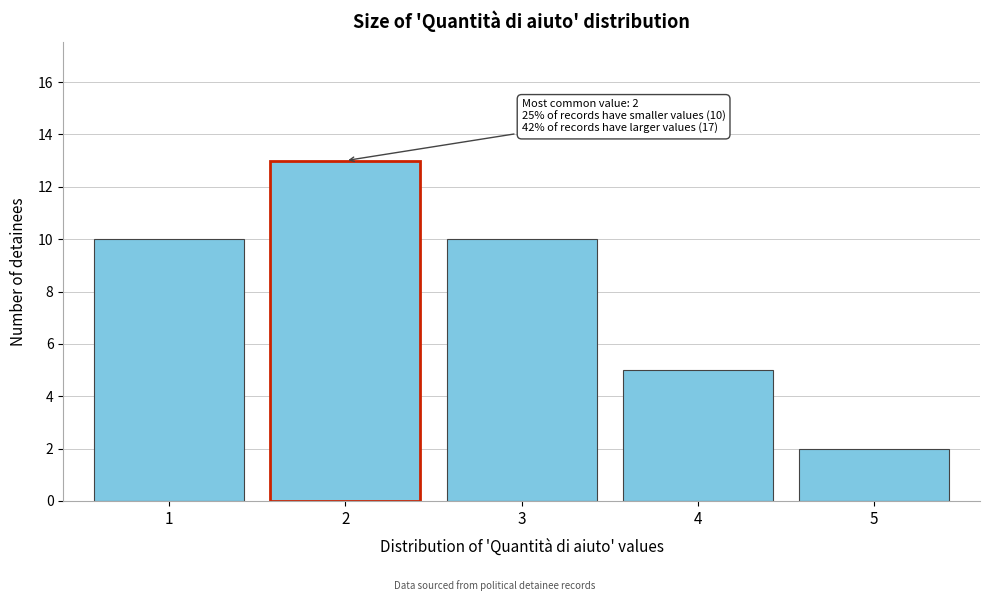

Reading left to right, list all the values displayed in this chart.

1=10	2=13	3=10	4=5	5=2